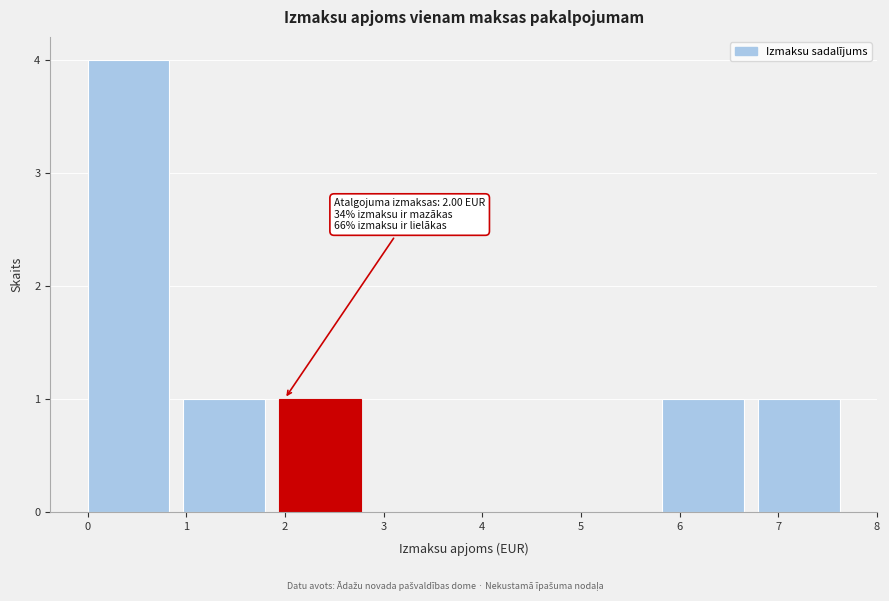

Over which range of the x-axis is the bar tallest?

0.0 to 1.0